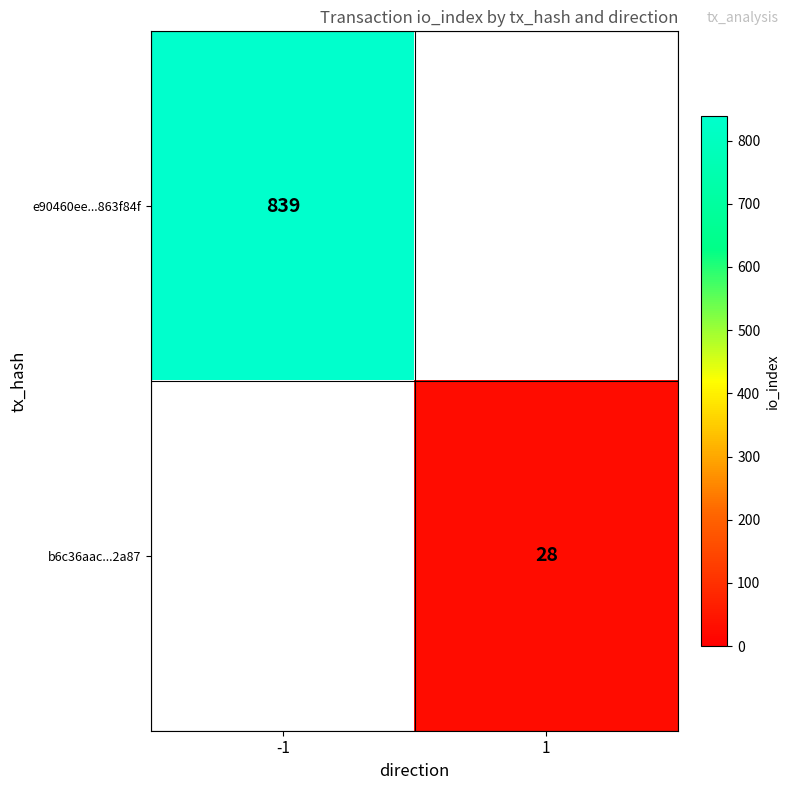

The value of b6c36aac...2a87 at 1 is 7. True or false?

False